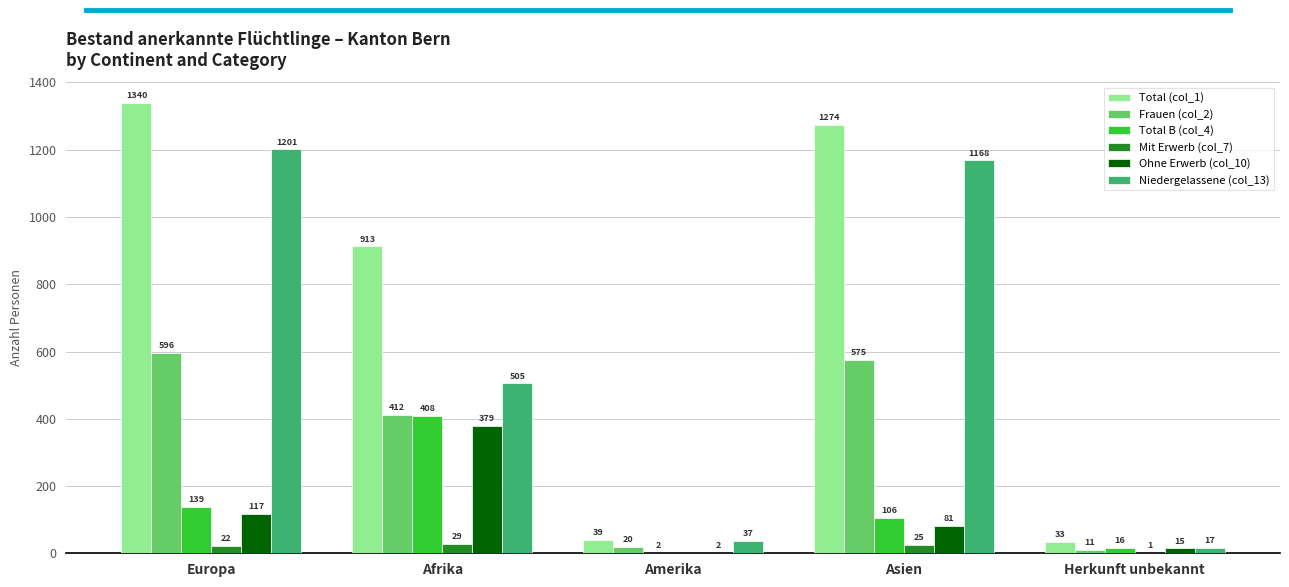

What is the maximum value for Frauen (col_2)?

596